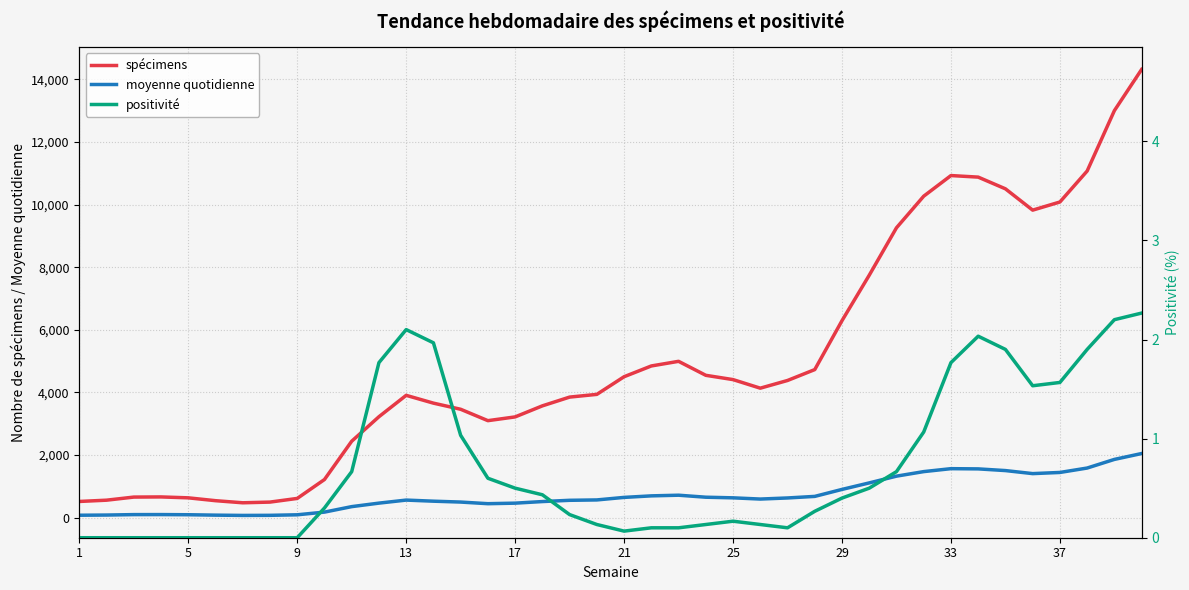

At how many categories does at least one series exceed 4120?

20